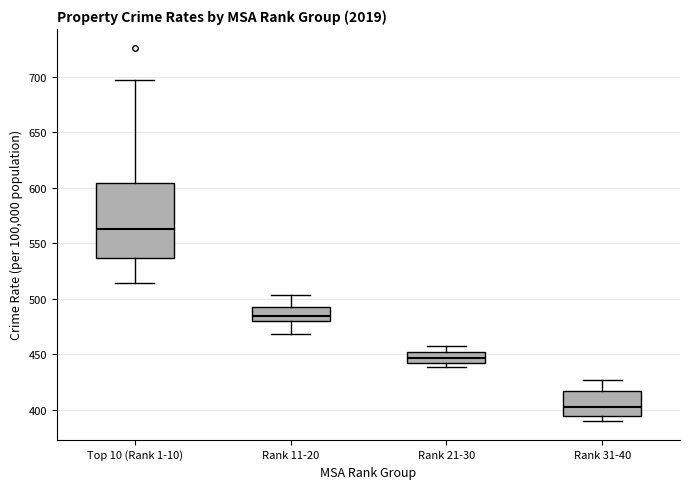

Where does the upper whisker of the box for Rank 31-40 end on the y-axis? The values are not printed on the chart, so give them approximately, as read against the axis.

425